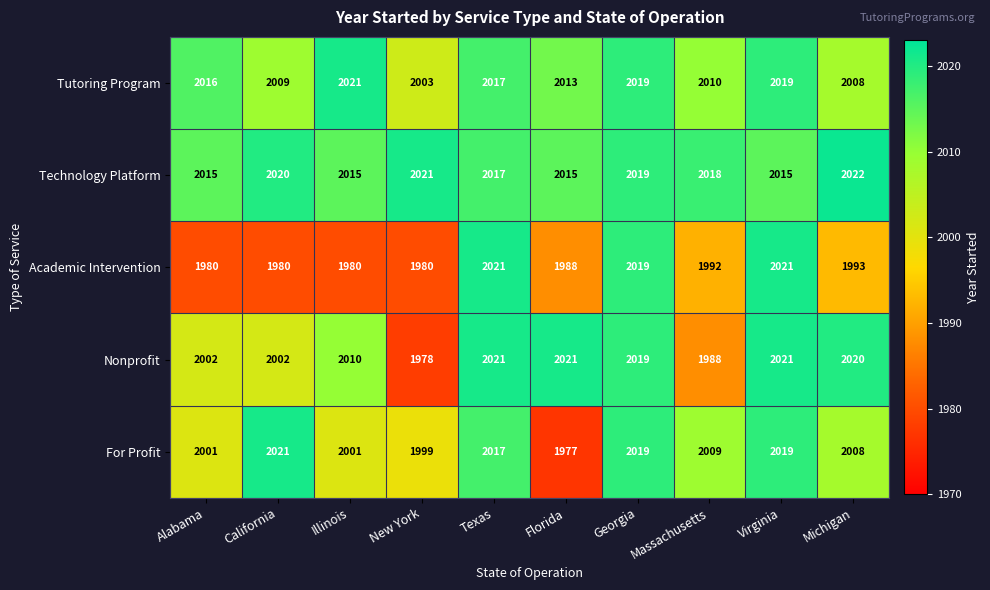

At California, list the series in order from largest to smallest.

For Profit, Technology Platform, Tutoring Program, Nonprofit, Academic Intervention